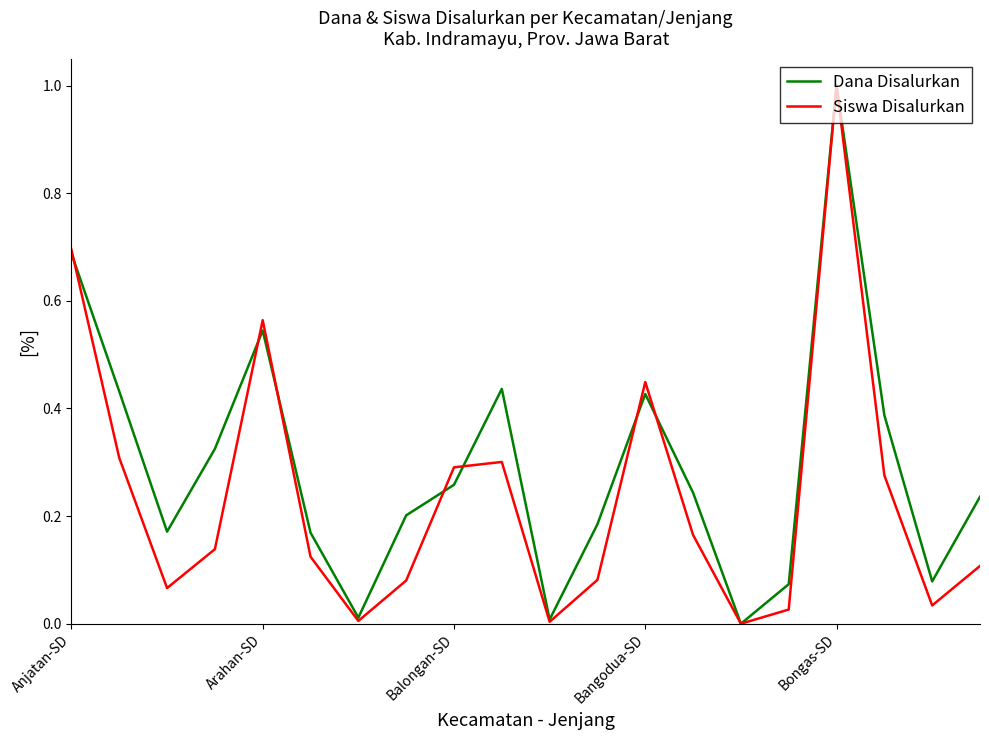

Which series has the largest total across all categories?

Dana Disalurkan